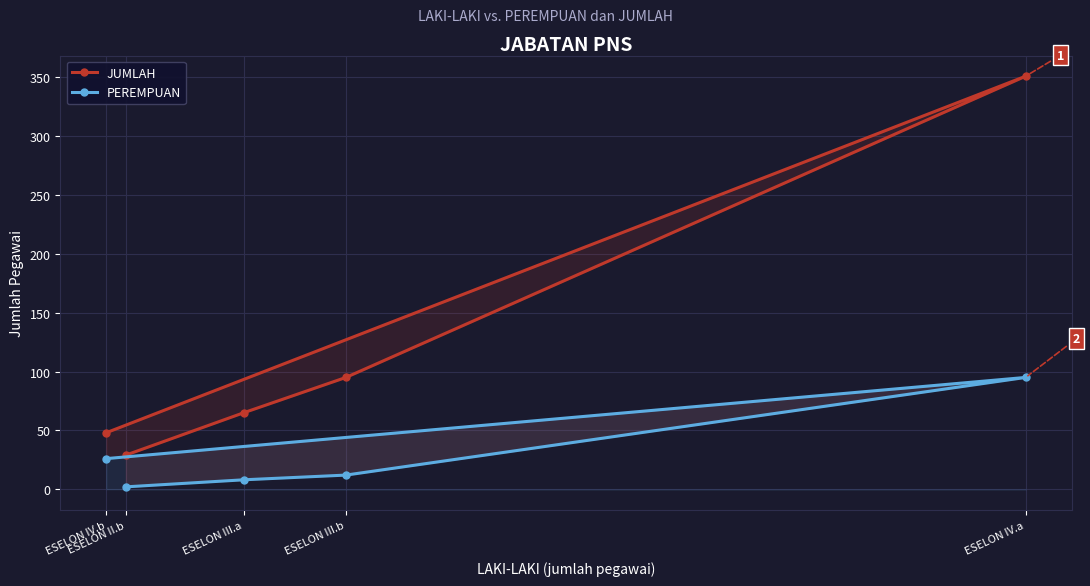

How many data points does each series have?

5